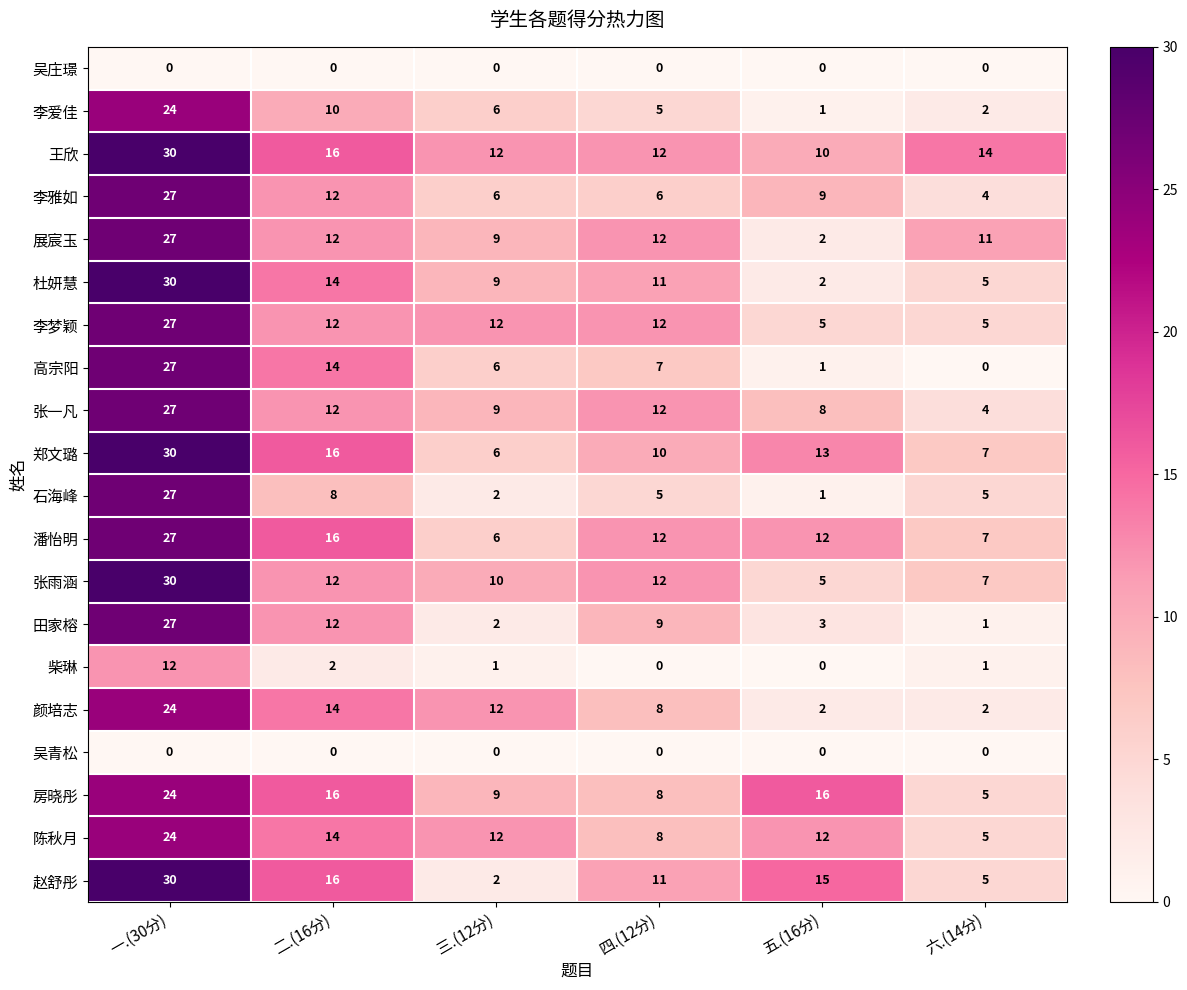

True or false: 颜培志 has a value of 2 at 五.(16分).

True